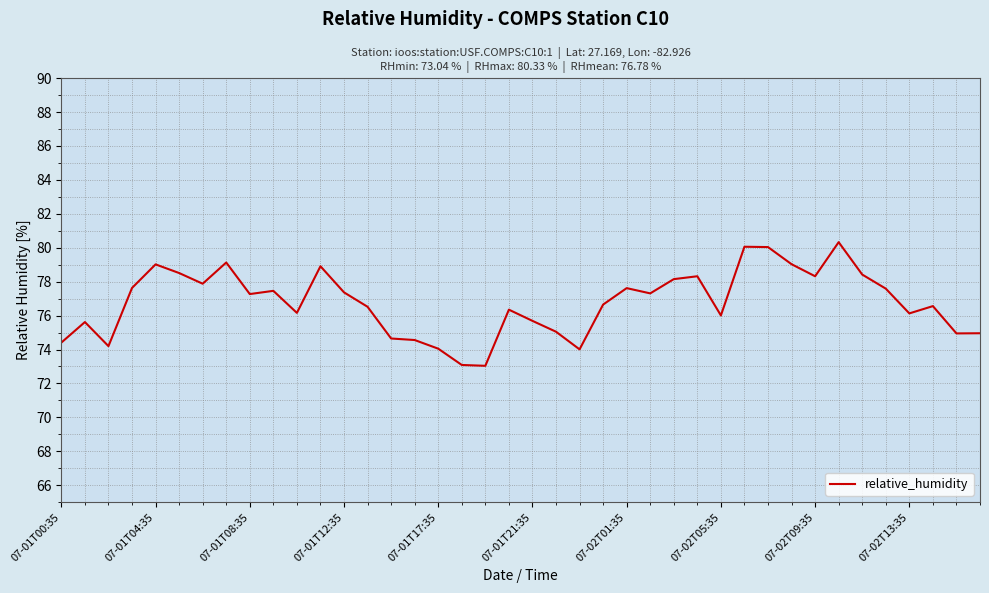

How many values exceed 77?

20